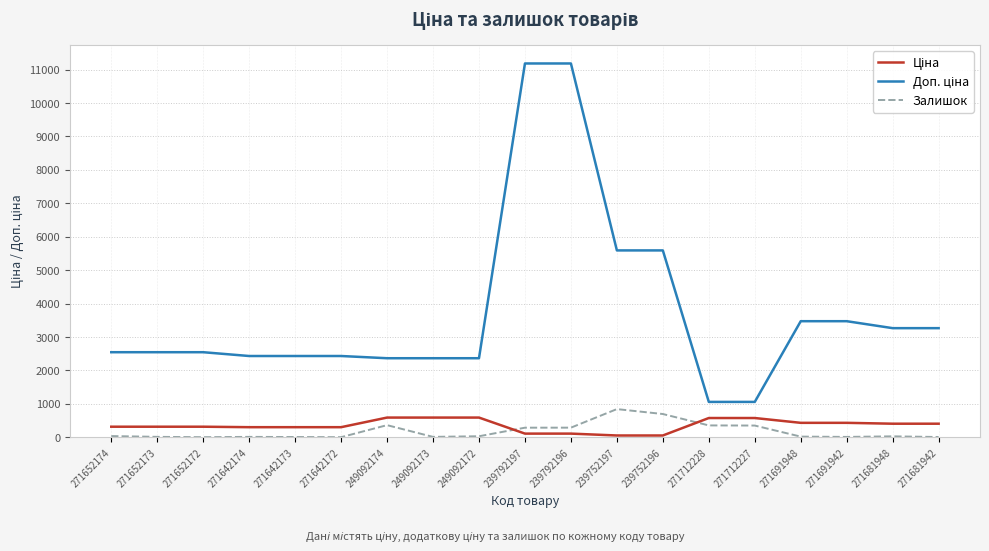

What is the difference between the highest and lowest values at 271712227?

707.0